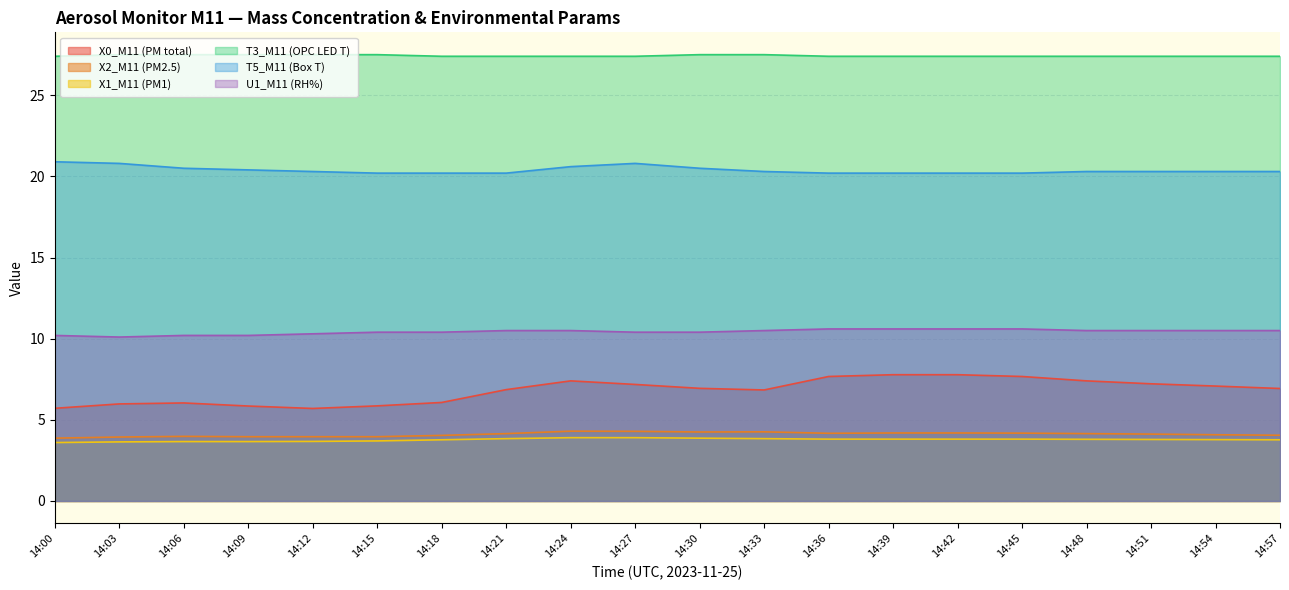

At which label is T3_M11 (OPC LED T) closest to 27?

14:00